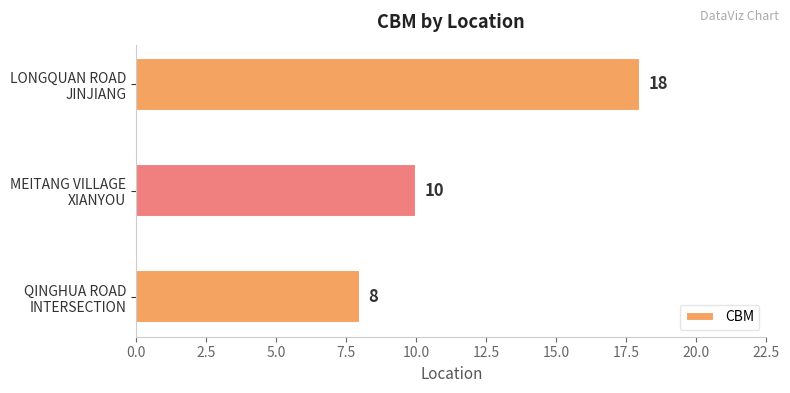

What is the sum of all values?

36